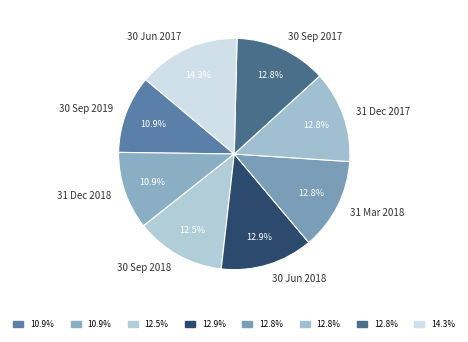

What is the largest slice in the pie chart?

30 Jun 2017